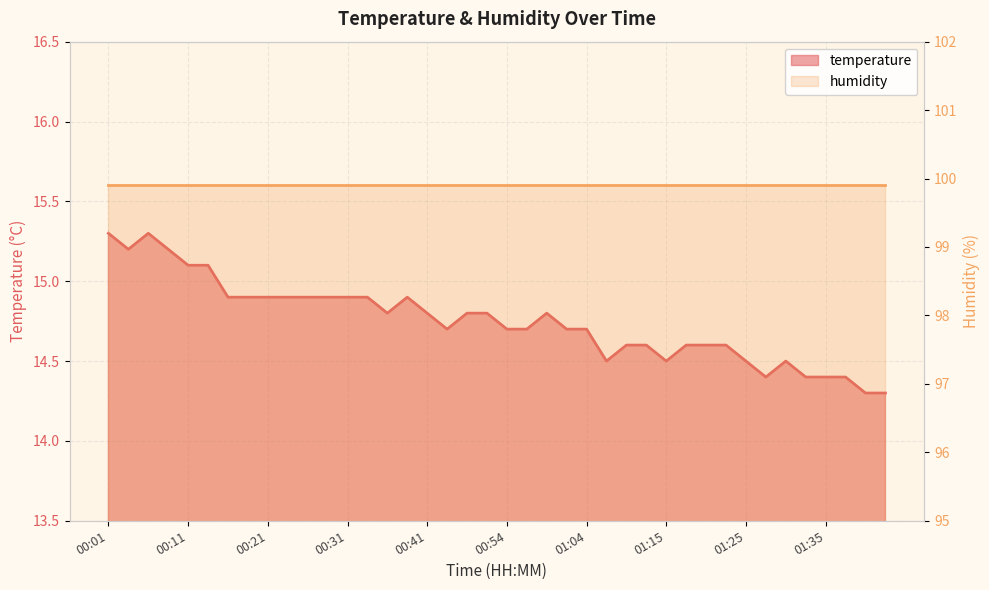

Does the chart display data point markers on the line(s)?

No